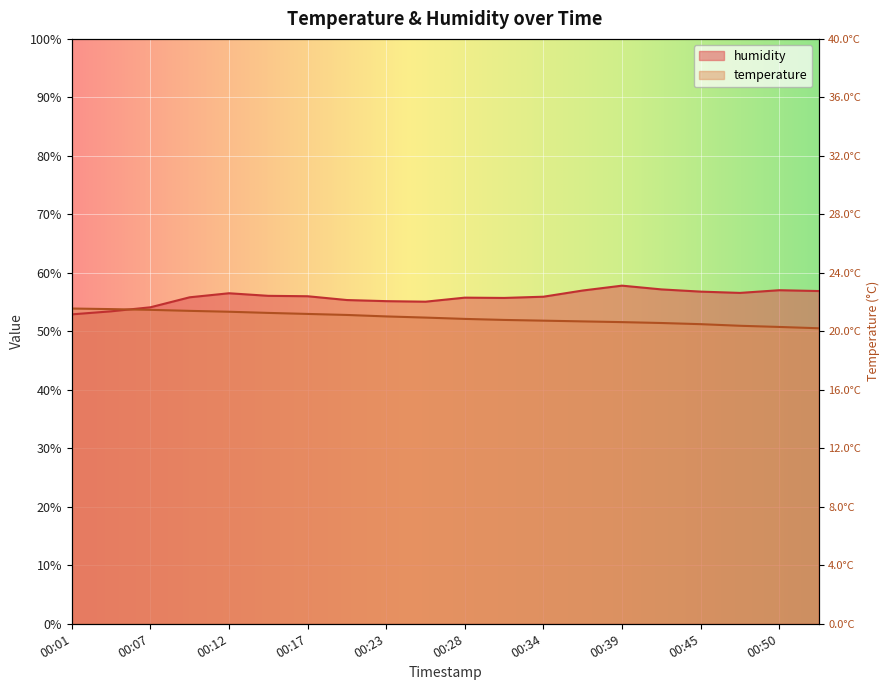

List the labels in order of temperature value, smallest first.

00:53, 00:50, 00:47, 00:45, 00:42, 00:39, 00:36, 00:34, 00:31, 00:28, 00:26, 00:23, 00:20, 00:17, 00:15, 00:12, 00:09, 00:07, 00:04, 00:01